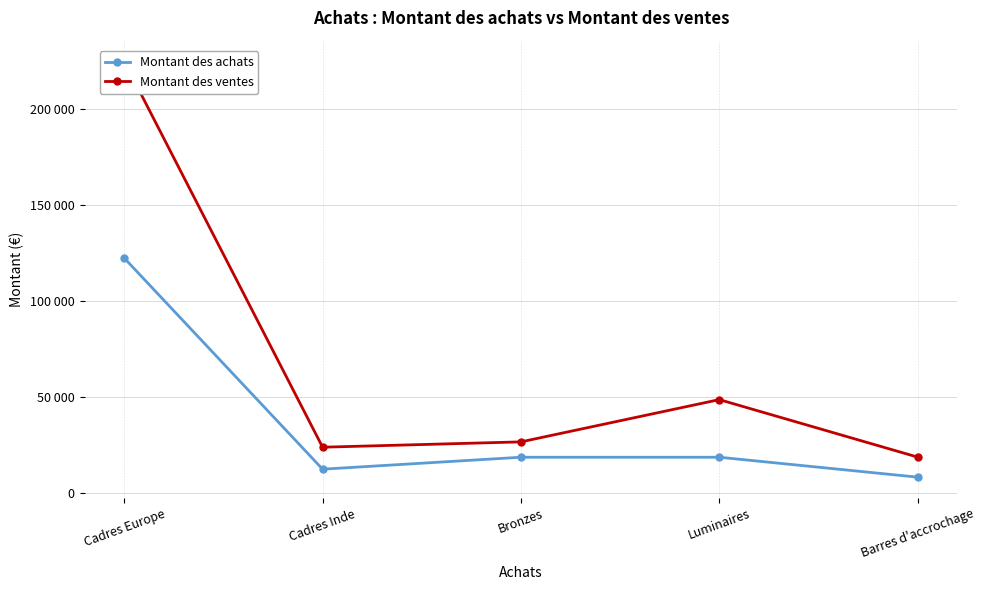

Reading right to left, extract all data points from this chart.

Montant des achats: 8304	18684	18684	12456	122484
Montant des ventes: 18760	48710	26693	23912	224968